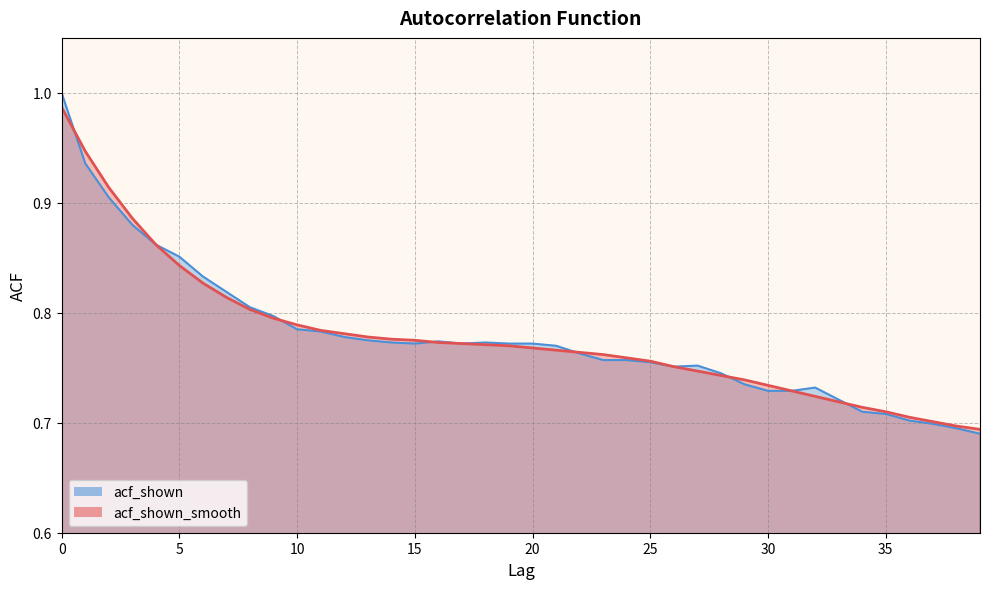

How many distinct data groups are displayed?

2